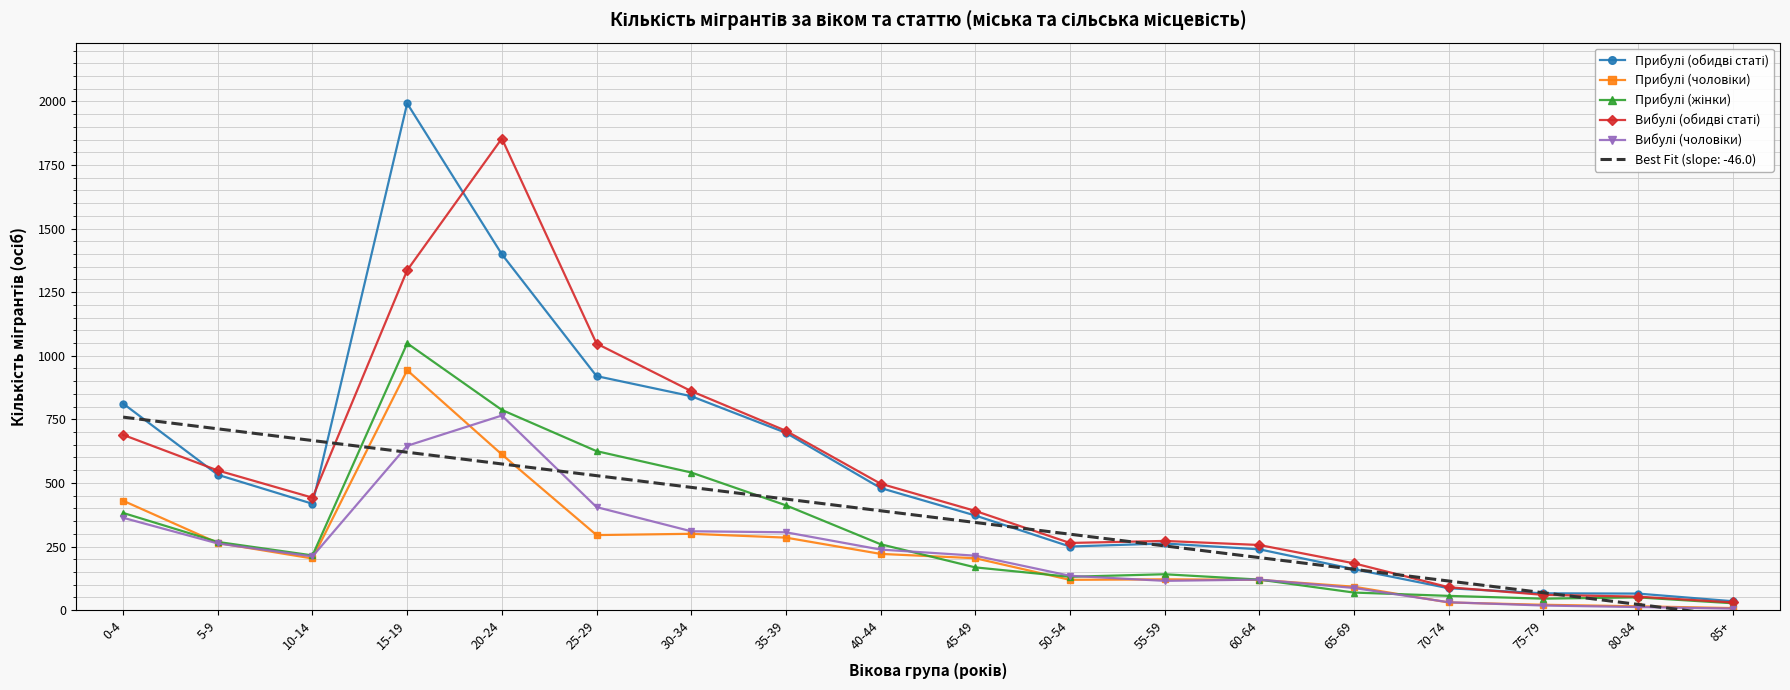

What is the difference between the highest and lowest values at 70-74?

60